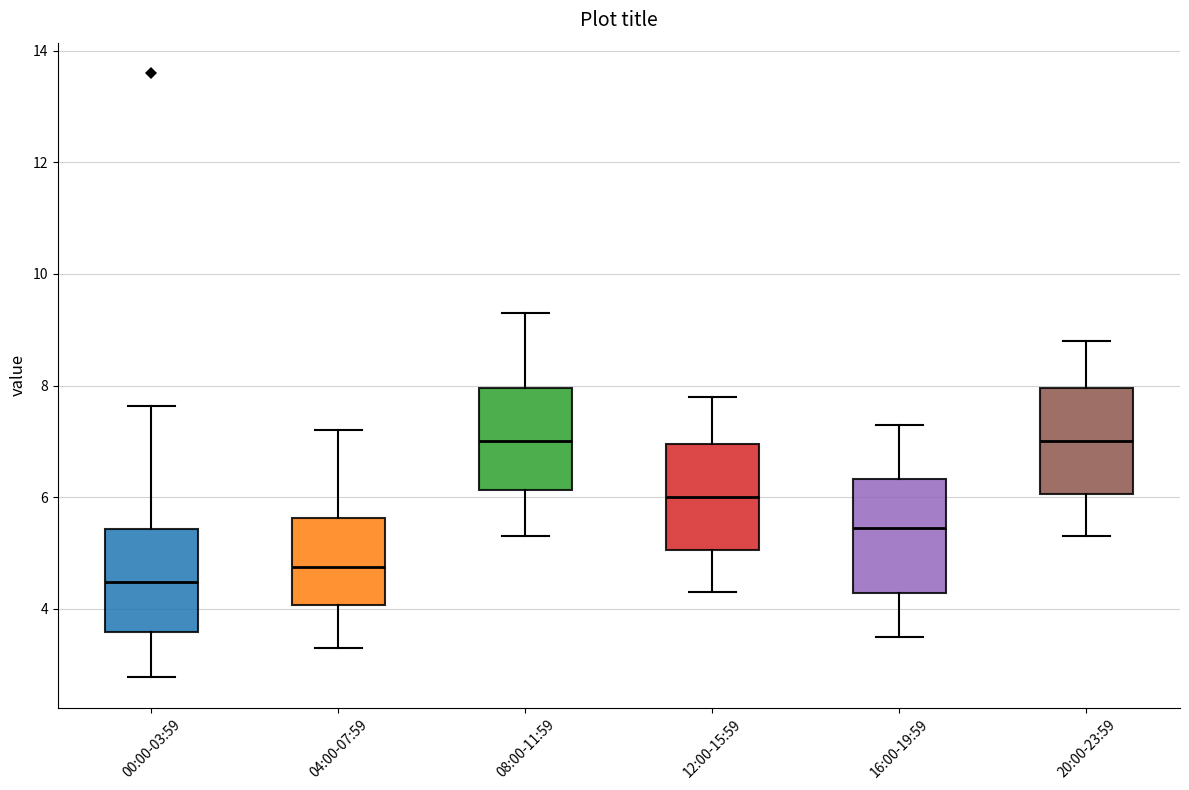

Reading left to right, read every box against the y-axis: the position of its median line, the range the box covers, and the ends of its whiskers. The values are not printed on the chart, so give them approximately, as read against the axis.

00:00-03:59: median 4.4, box 3.6 to 5.4, whiskers 2.8 to 7.6
04:00-07:59: median 4.8, box 4.0 to 5.6, whiskers 3.4 to 7.2
08:00-11:59: median 7.0, box 6.2 to 8.0, whiskers 5.4 to 9.4
12:00-15:59: median 6.0, box 5.0 to 7.0, whiskers 4.4 to 7.8
16:00-19:59: median 5.4, box 4.2 to 6.4, whiskers 3.6 to 7.4
20:00-23:59: median 7.0, box 6.0 to 8.0, whiskers 5.4 to 8.8